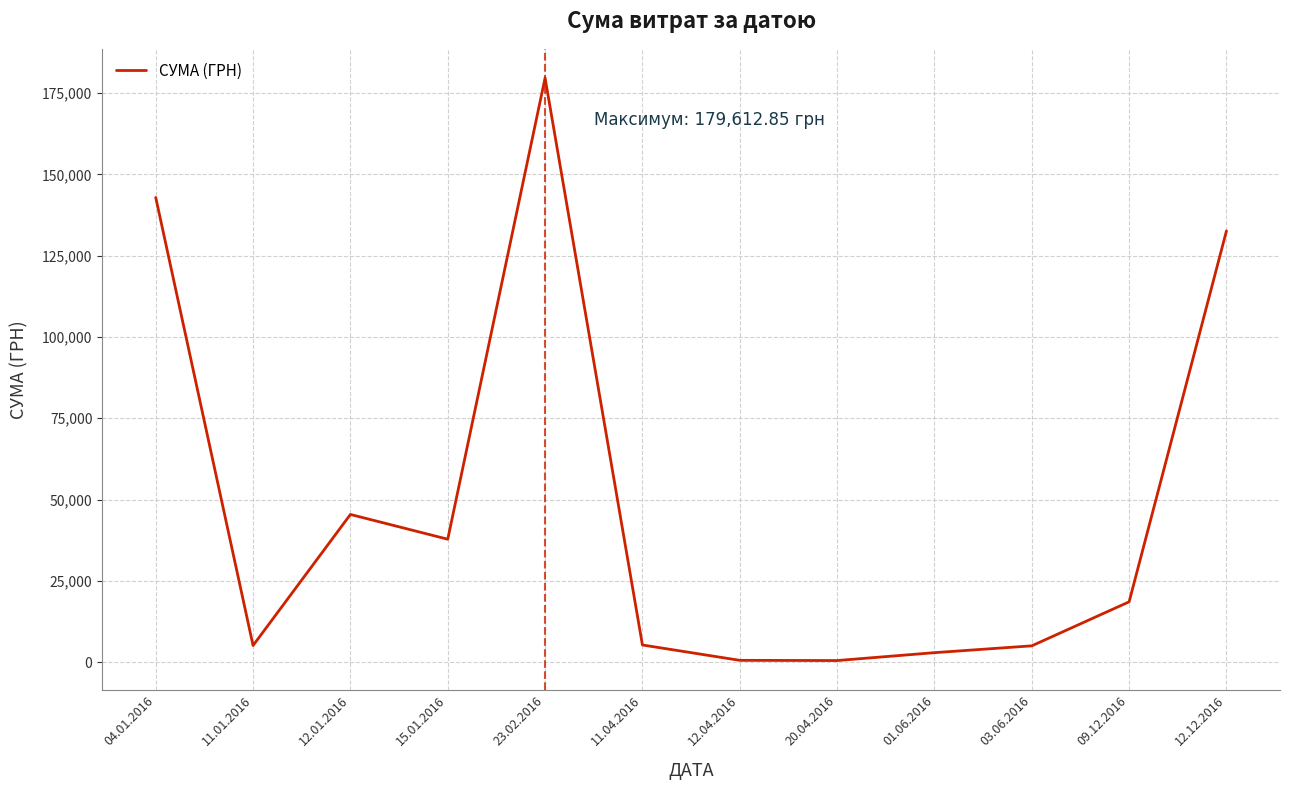

At which category does the chart reach its peak across all series?

23.02.2016